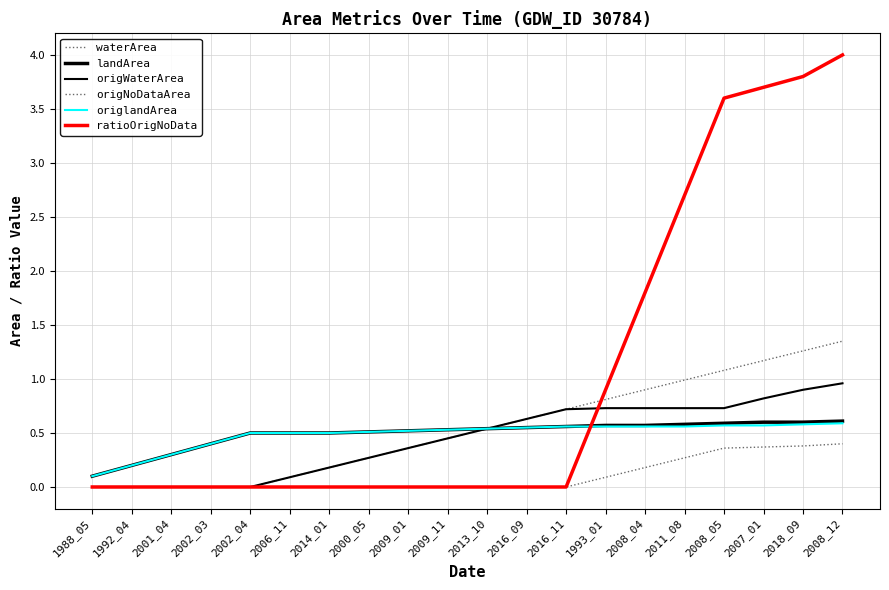

The value of ratioOrigNoData at 2001_04 is 0.0. True or false?

True